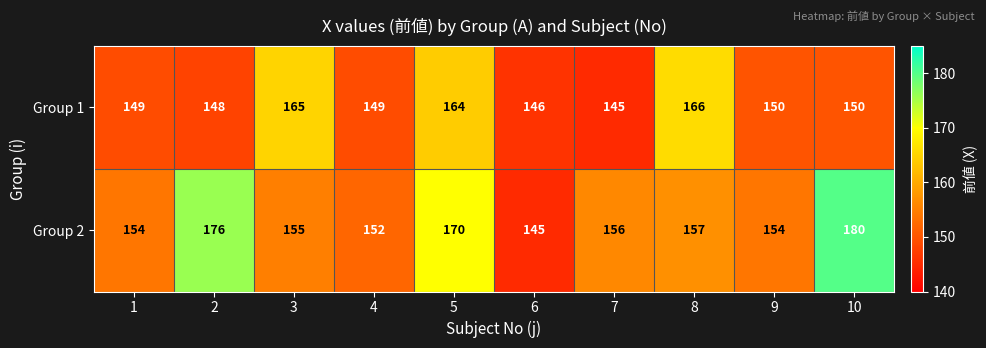

Reading right to left, transcribe all the data shown in this chart.

Group 1: 150	150	166	145	146	164	149	165	148	149
Group 2: 180	154	157	156	145	170	152	155	176	154